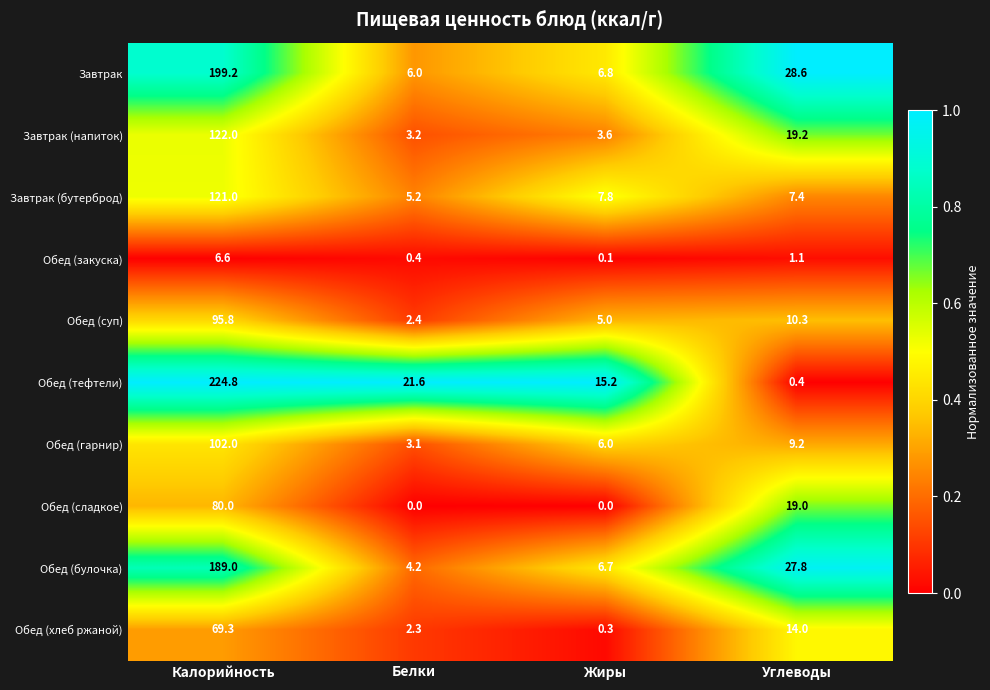

At which category is the sum across all series the highest?

Калорийность